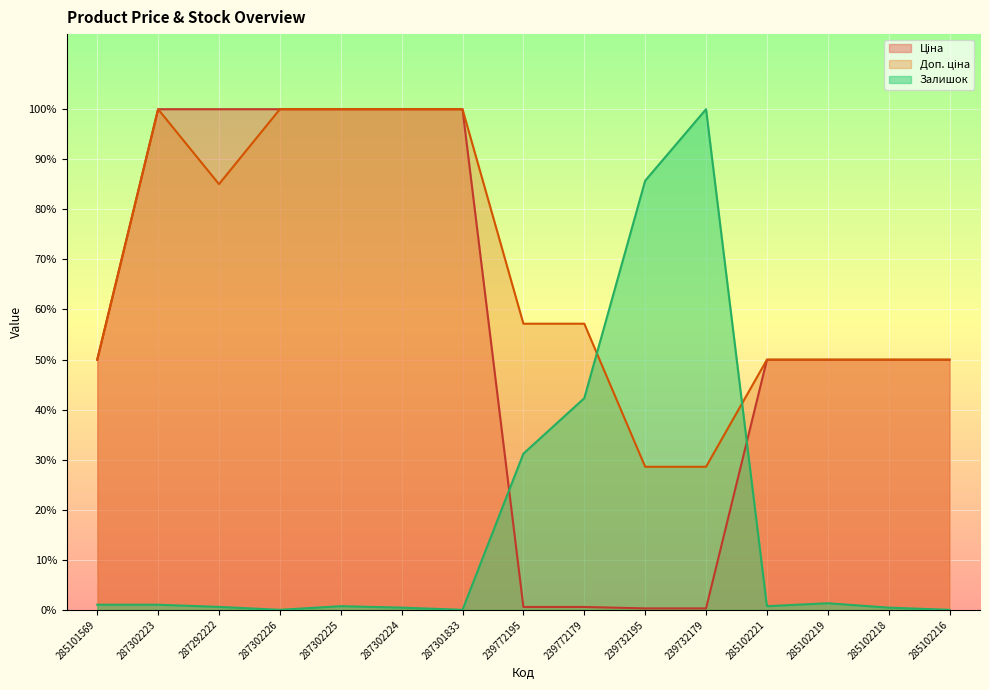

Reading left to right, transcribe all the data shown in this chart.

Ціна: 285101569=0.5	287302223=1.0	287292222=1.0	287302226=1.0	287302225=1.0	287302224=1.0	287301833=1.0	239772195=0.0	239772179=0.0	239732195=0.0	239732179=0.0	285102221=0.5	285102219=0.5	285102218=0.5	285102216=0.5
Доп. ціна: 285101569=0.5	287302223=1.0	287292222=0.9	287302226=1.0	287302225=1.0	287302224=1.0	287301833=1.0	239772195=0.6	239772179=0.6	239732195=0.3	239732179=0.3	285102221=0.5	285102219=0.5	285102218=0.5	285102216=0.5
Залишок: 285101569=0.0	287302223=0.0	287292222=0.0	287302226=0.0	287302225=0.0	287302224=0.0	287301833=0.0	239772195=0.3	239772179=0.4	239732195=0.9	239732179=1.0	285102221=0.0	285102219=0.0	285102218=0.0	285102216=0.0